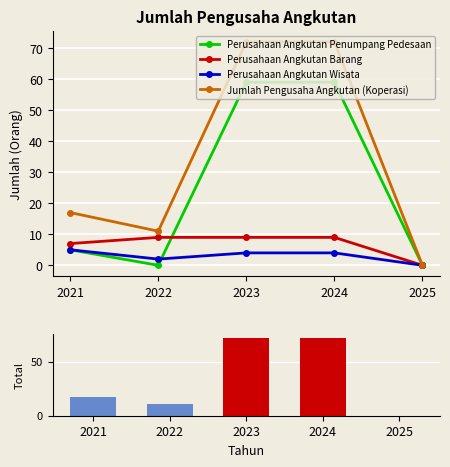

What is the average value of the Perusahaan Angkutan Penumpang Pedesaan series?

25